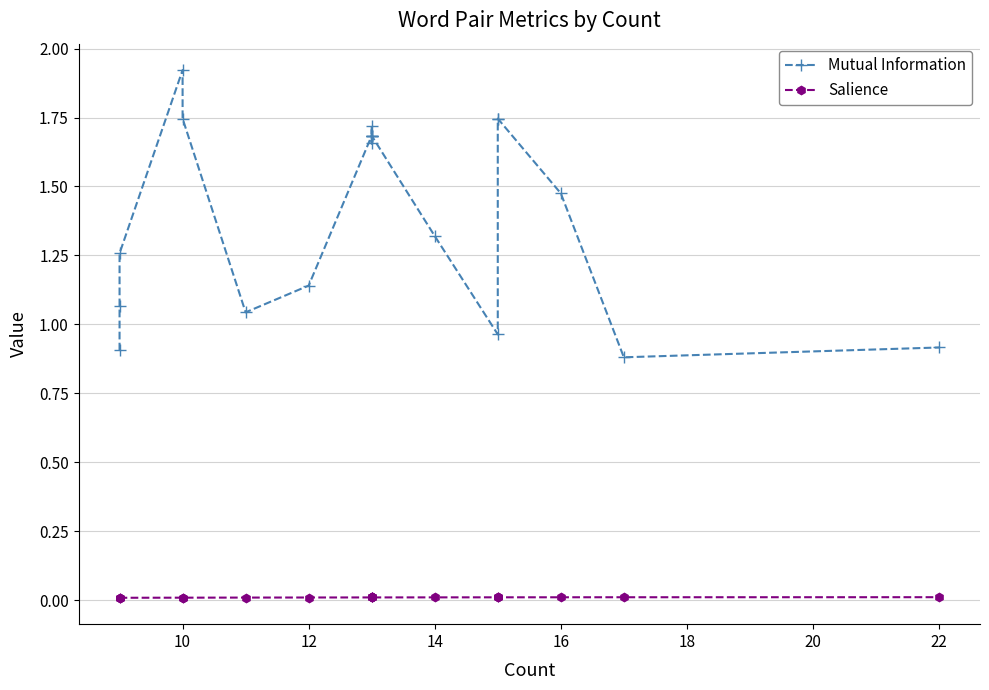

Reading left to right, list all the values displayed in this chart.

Mutual Information: 0.9	1.1	1.3	1.9	1.7	1.0	1.1	1.7	1.7	1.7	1.7	1.7	1.7	1.3	1.0	1.7	1.7	1.5	0.9	0.9
Salience: 0.0	0.0	0.0	0.0	0.0	0.0	0.0	0.0	0.0	0.0	0.0	0.0	0.0	0.0	0.0	0.0	0.0	0.0	0.0	0.0